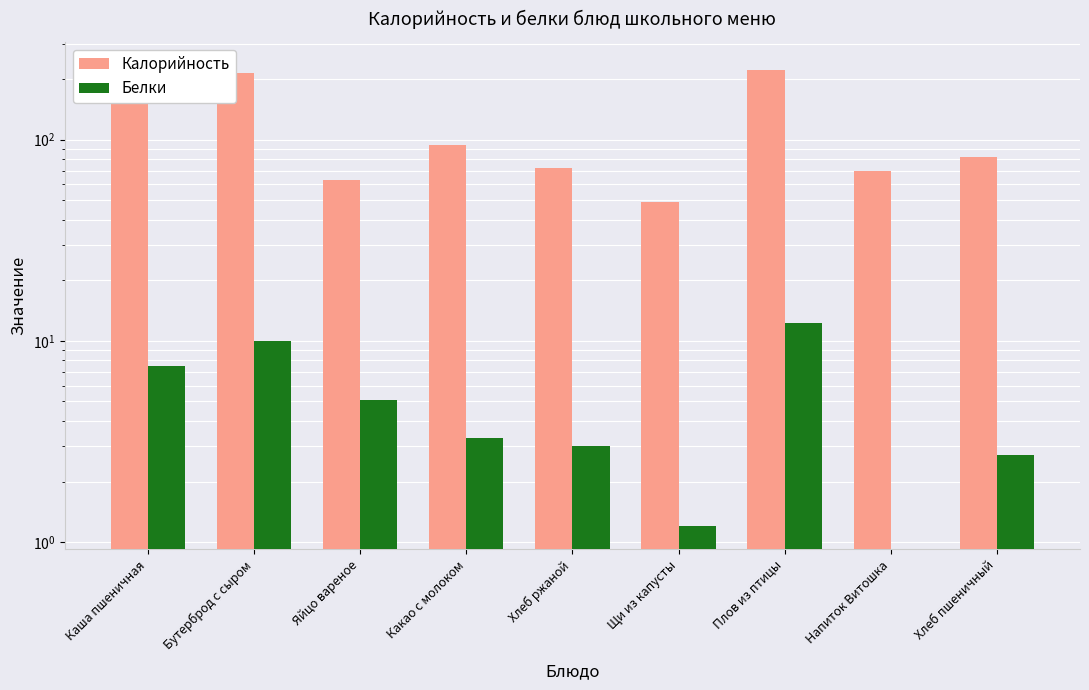

At how many categories does at least one series exceed 224?

1